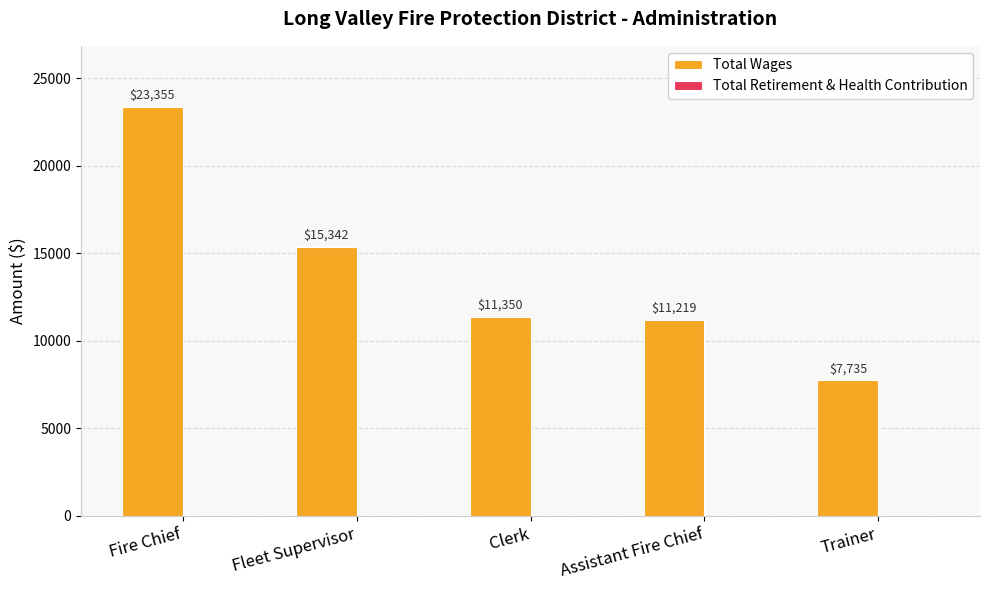

What is the label of the 1st bar from the left?

Fire Chief